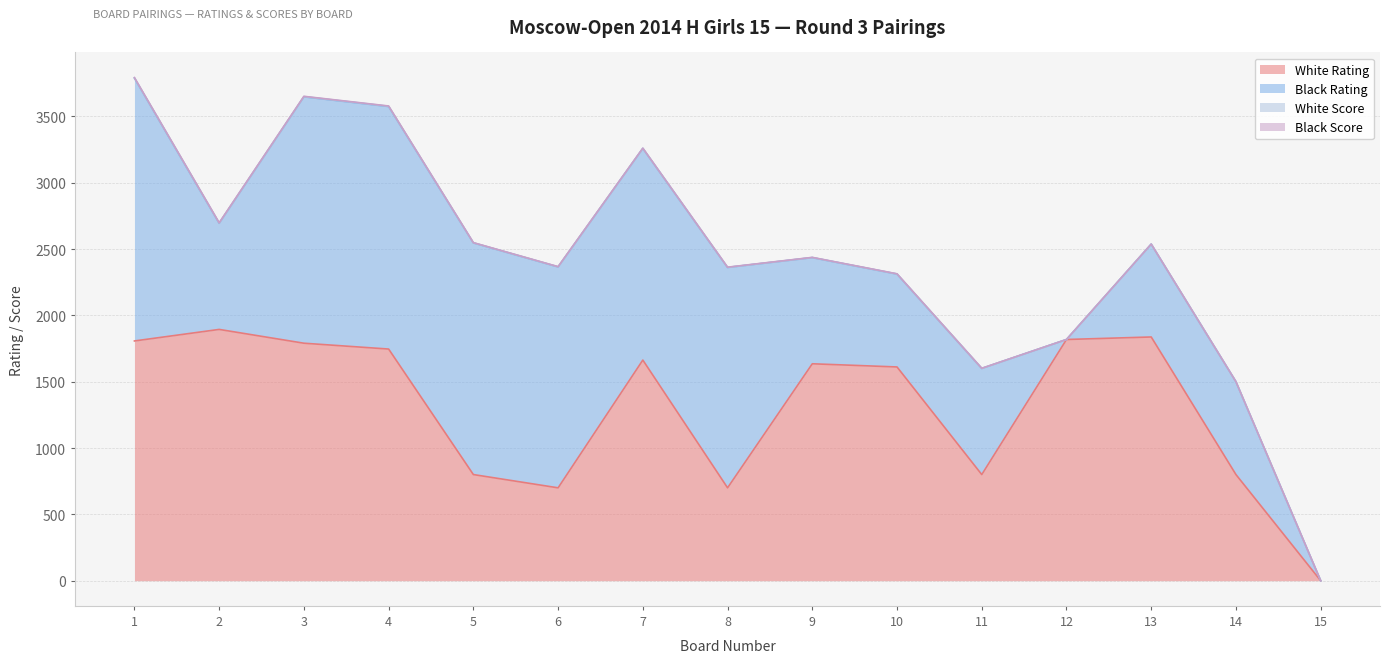

Reading left to right, transcribe all the data shown in this chart.

White Rating: 1=1807	2=1894	3=1790	4=1746	5=800	6=700	7=1663	8=700	9=1635	10=1611	11=800	12=1818	13=1837	14=800	15=0
Black Rating: 1=1981	2=800	3=1857	4=1828	5=1746	6=1665	7=1595	8=1661	9=800	10=700	11=800	12=0	13=700	14=700	15=0
White Score: 1=2	2=2	3=2	4=2	5=1	6=1	7=1	8=1	9=1	10=1	11=0	12=0	13=0	14=0	15=0
Black Score: 1=2	2=2	3=2	4=2	5=1	6=1	7=1	8=1	9=1	10=1	11=1	12=0	13=0	14=0	15=0